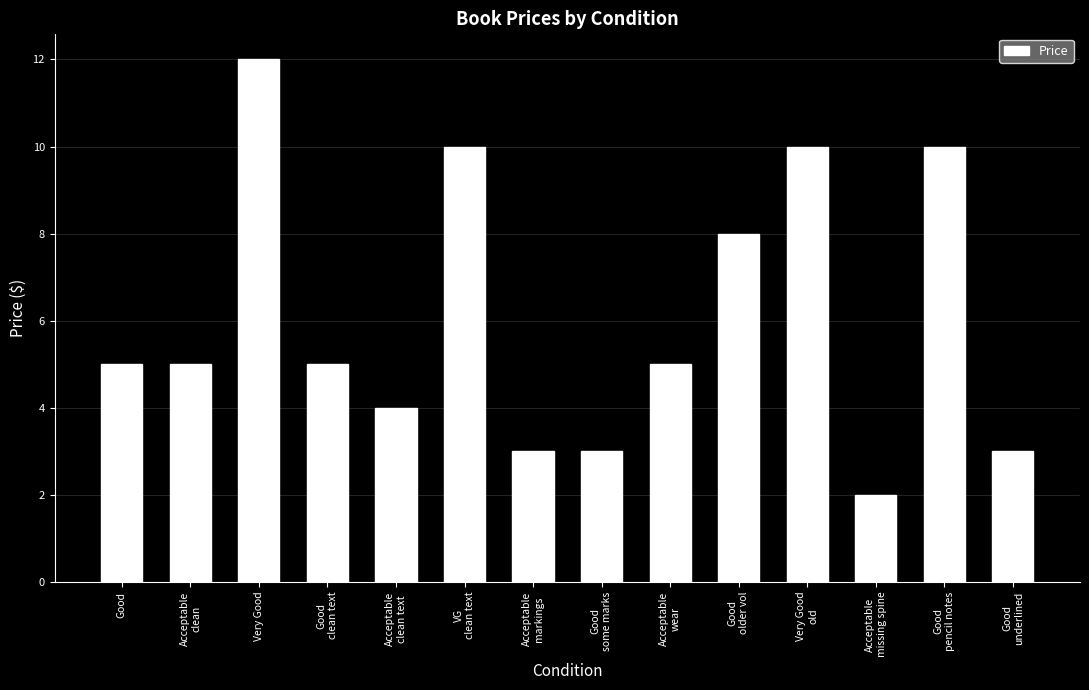

True or false: the data shows 10 at VG
clean text.

True